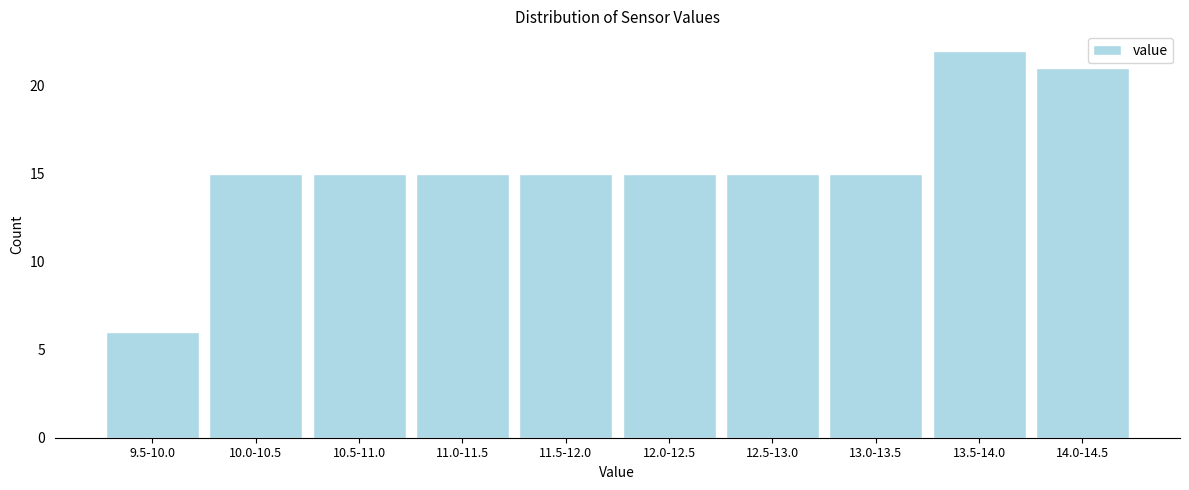

Reading right to left, list all the values displayed in this chart.

14.0-14.5=21	13.5-14.0=22	13.0-13.5=15	12.5-13.0=15	12.0-12.5=15	11.5-12.0=15	11.0-11.5=15	10.5-11.0=15	10.0-10.5=15	9.5-10.0=6